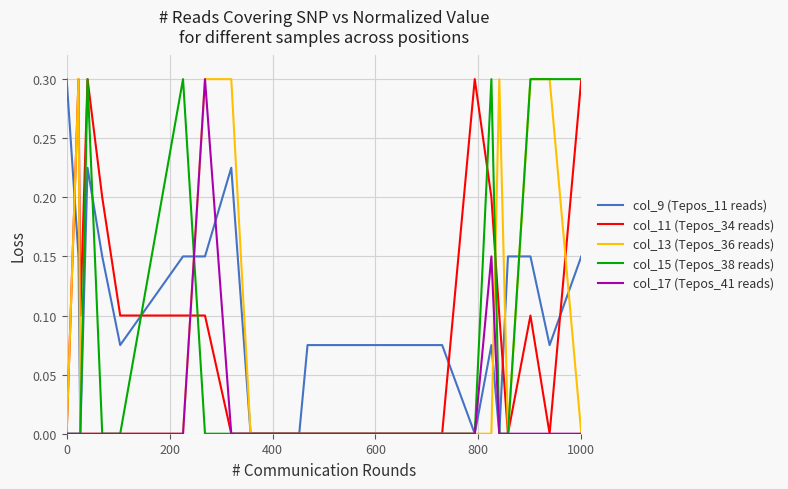

What is the maximum value shown in the chart?

0.3